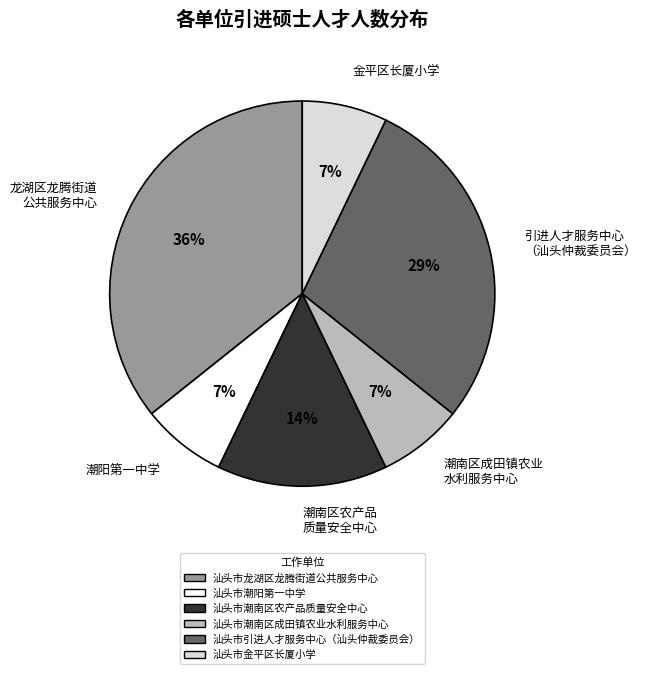

Combined, do 龙湖区龙腾街道 公共服务中心 and 引进人才服务中心 （汕头仲裁委员会） account for over 50%?

Yes